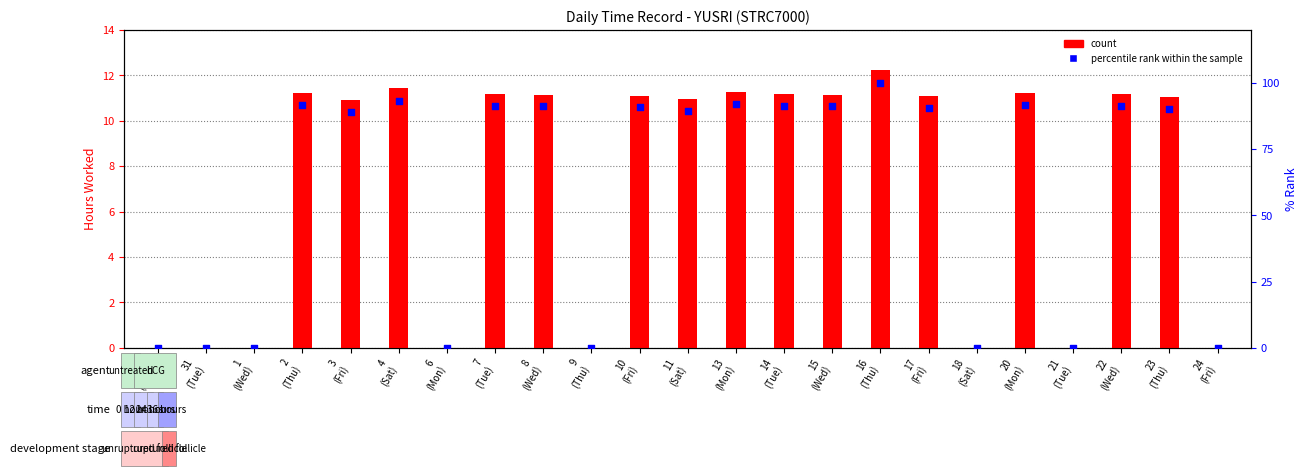

Which series contains the highest Y value?

percentile rank within the sample